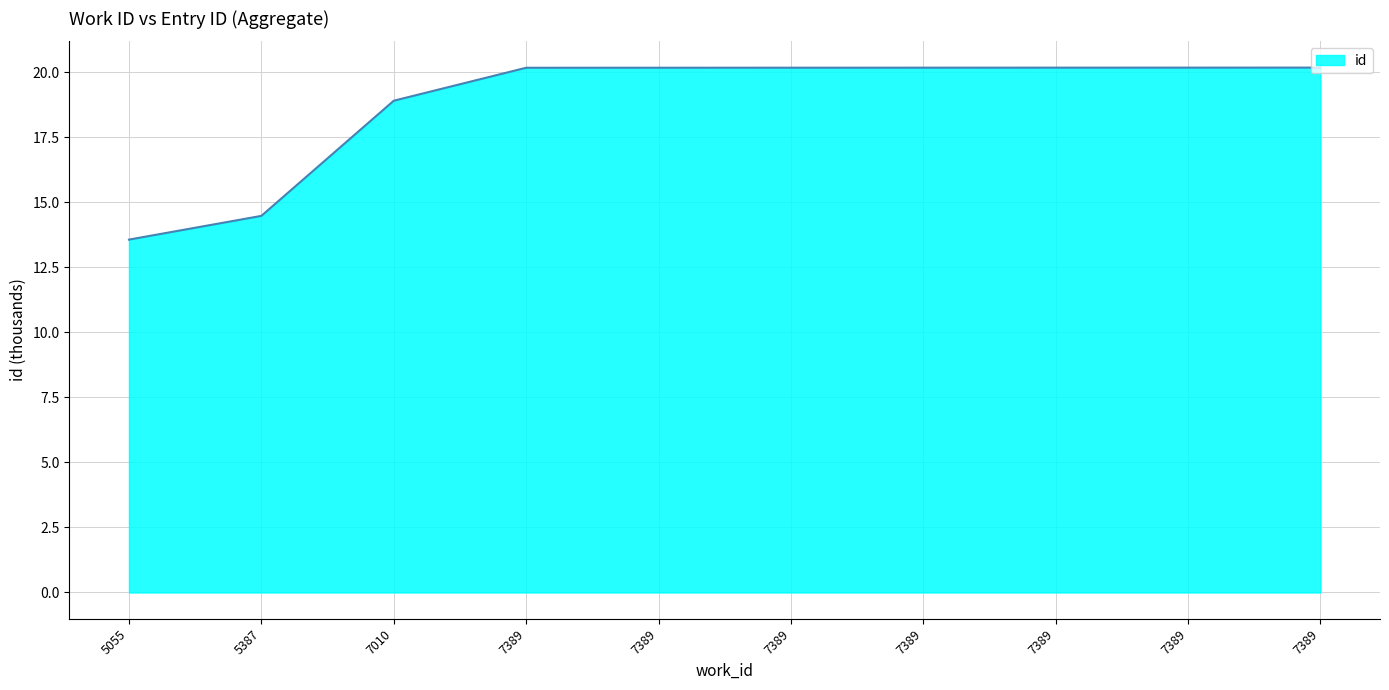

Reading left to right, extract all data points from this chart.

5055=13.6	5387=14.5	7010=18.9	7389=20.2	7389=20.2	7389=20.2	7389=20.2	7389=20.2	7389=20.2	7389=20.2